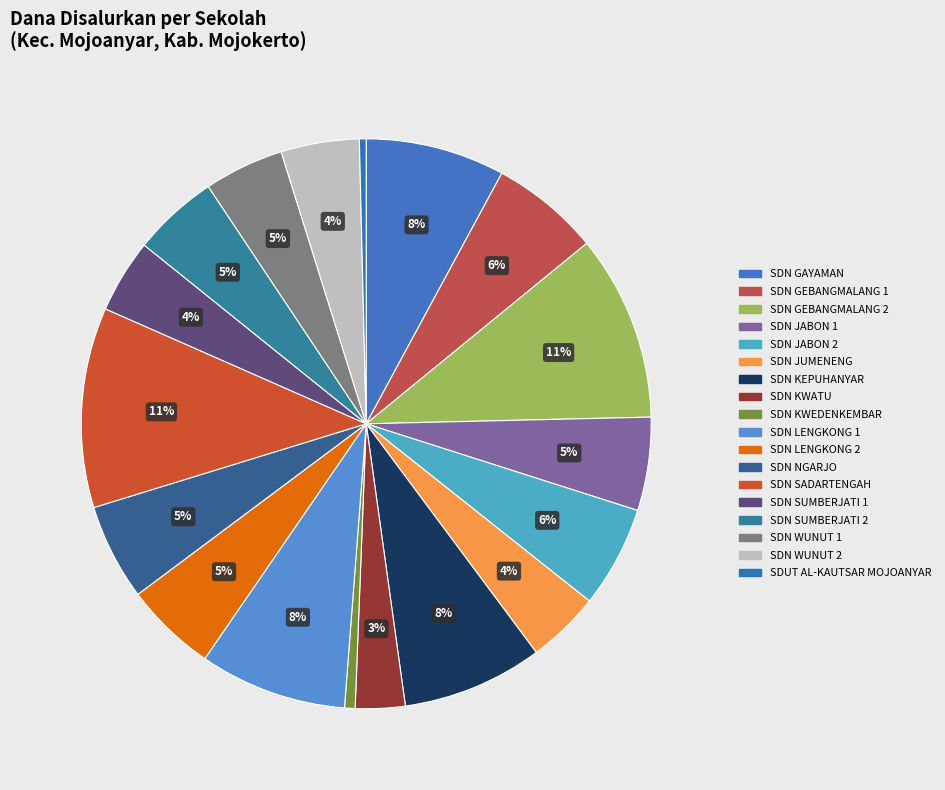

How many slices are in this pie chart?

18